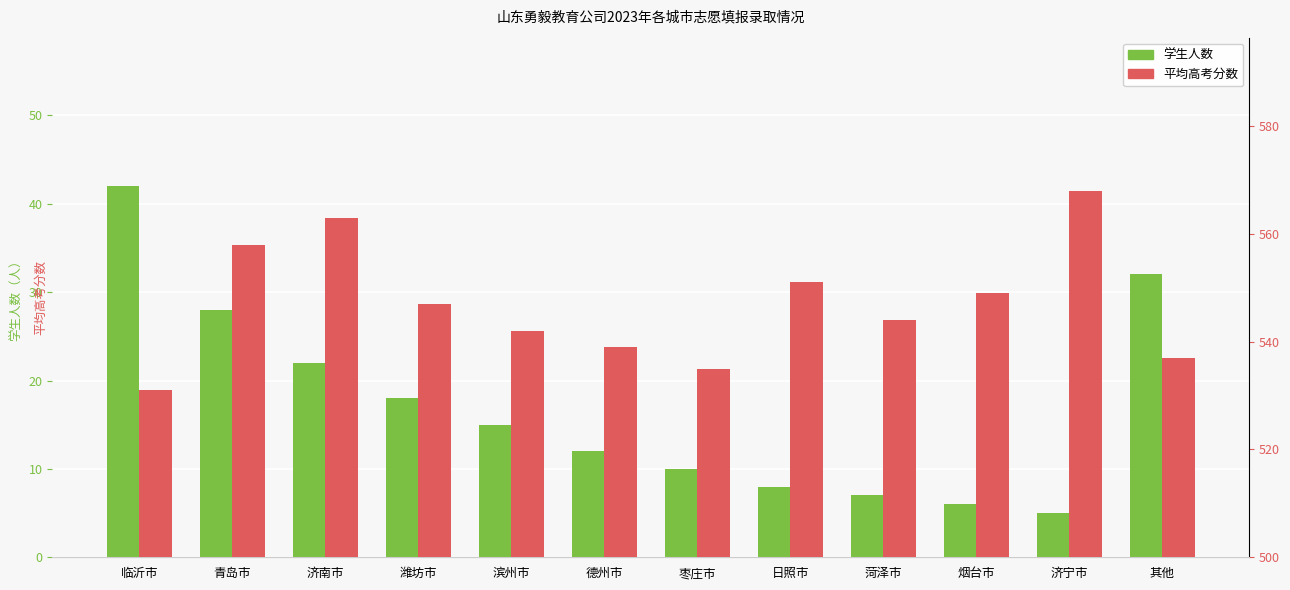

Reading left to right, list all the values displayed in this chart.

学生人数: 临沂市=42	青岛市=28	济南市=22	潍坊市=18	滨州市=15	德州市=12	枣庄市=10	日照市=8	菏泽市=7	烟台市=6	济宁市=5	其他=32
平均高考分数: 临沂市=531	青岛市=558	济南市=563	潍坊市=547	滨州市=542	德州市=539	枣庄市=535	日照市=551	菏泽市=544	烟台市=549	济宁市=568	其他=537